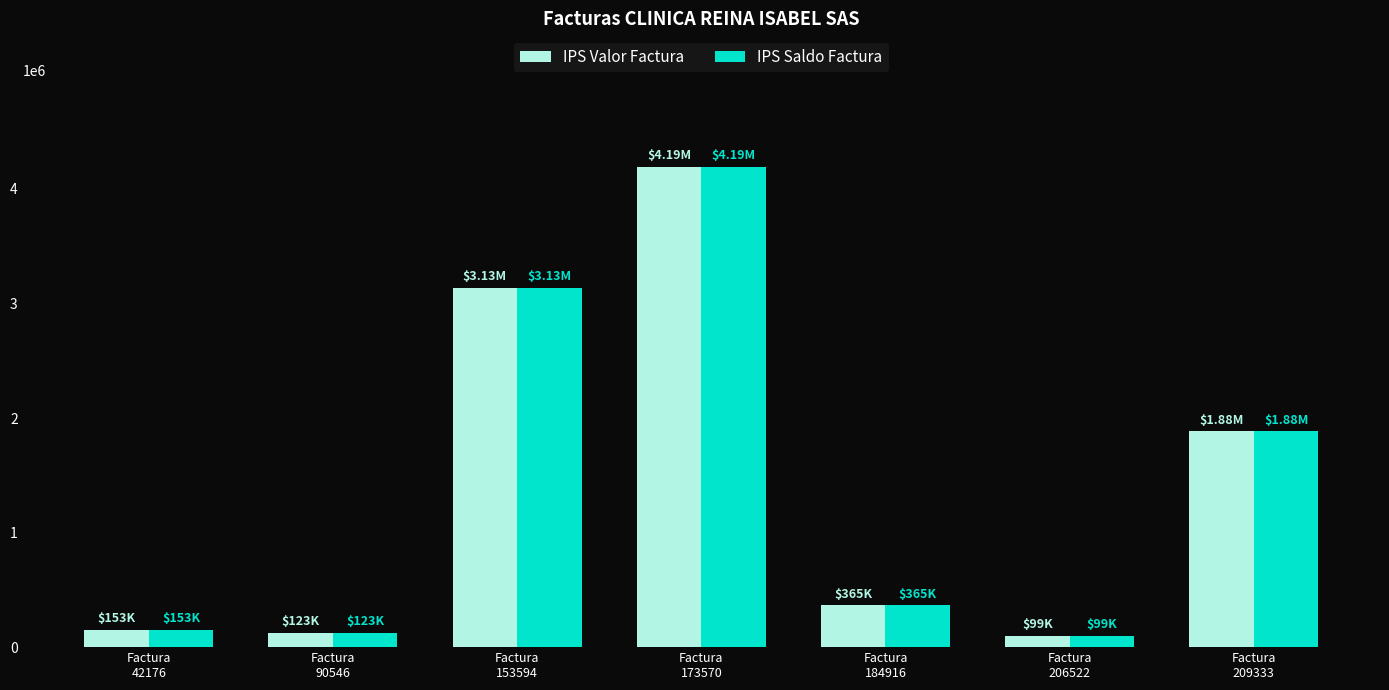

What is the minimum value for IPS Saldo Factura?

98828